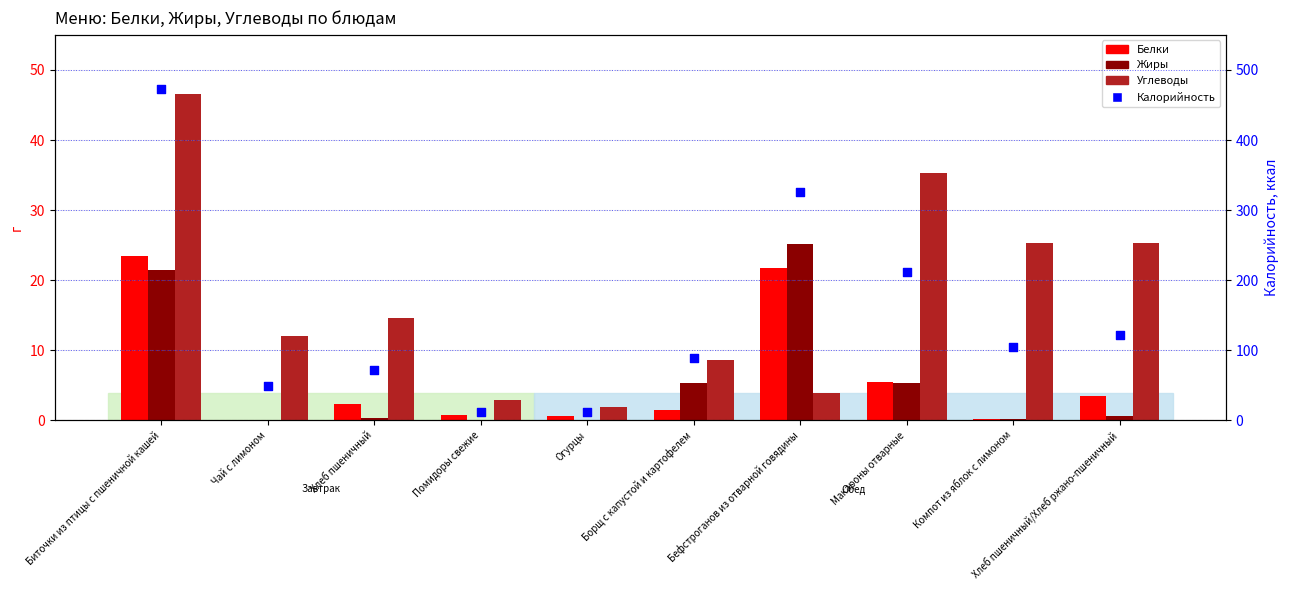

Which series reaches the minimum Y coordinate?

Жиры